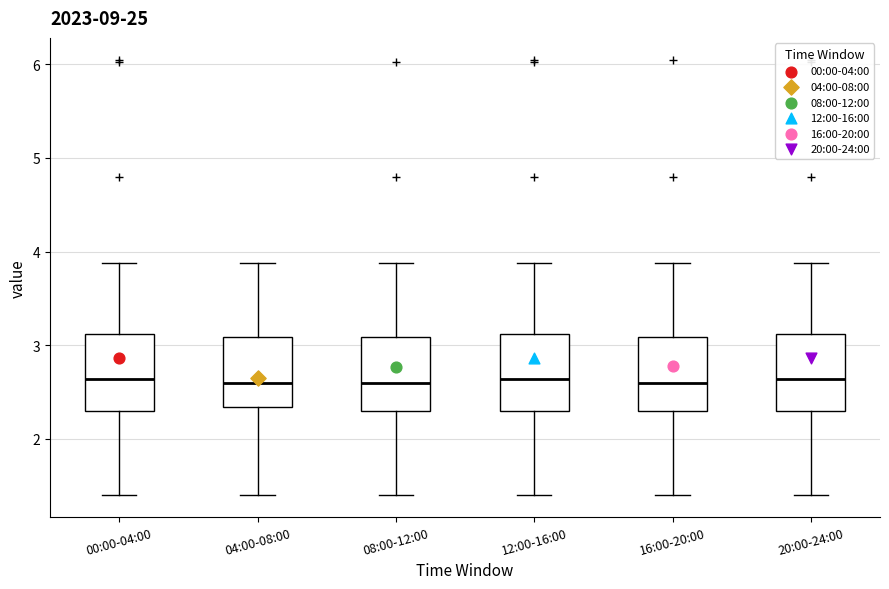

Where does the median line of the box for 16:00-20:00 sit on the y-axis? The values are not printed on the chart, so give them approximately, as read against the axis.

2.6